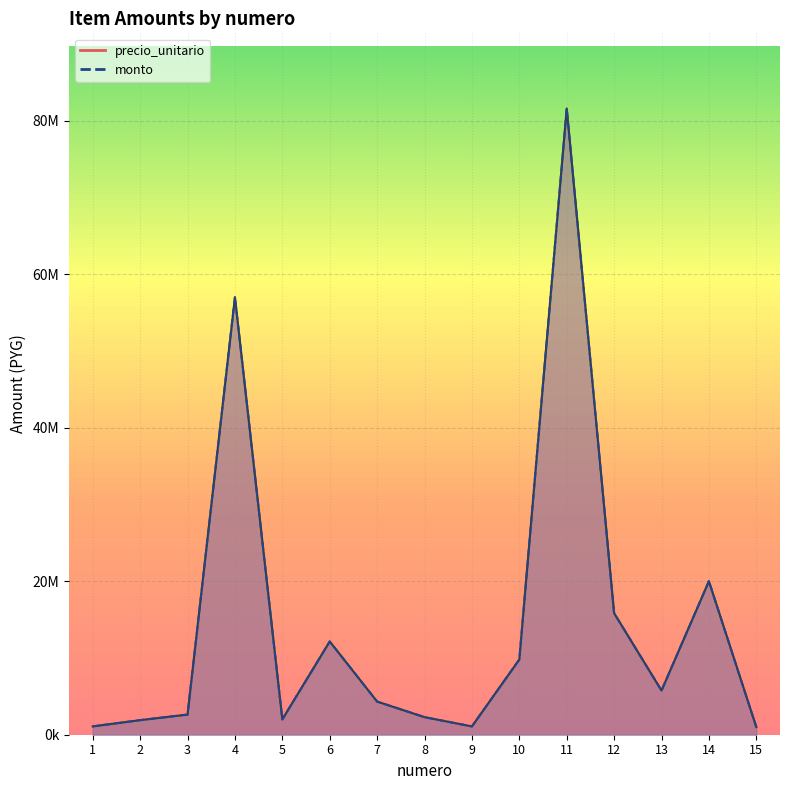

At which label is monto_line closest to 41300000?

4